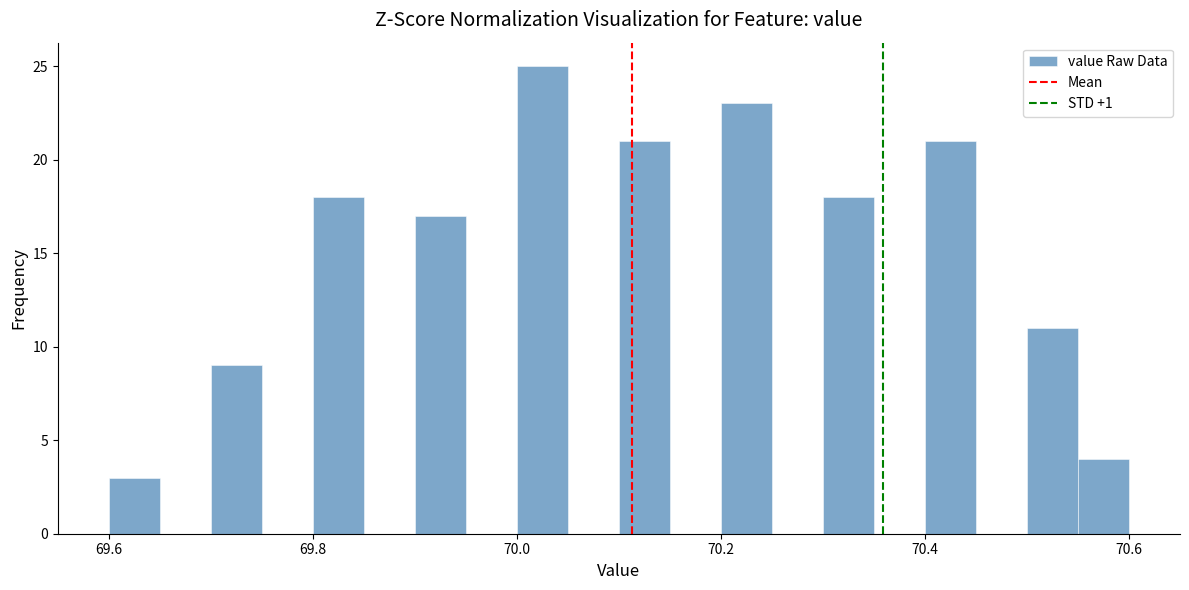

Around what value on the x-axis is the tallest bar? Give the approximate position of its centre, as read against the axis.

70.02